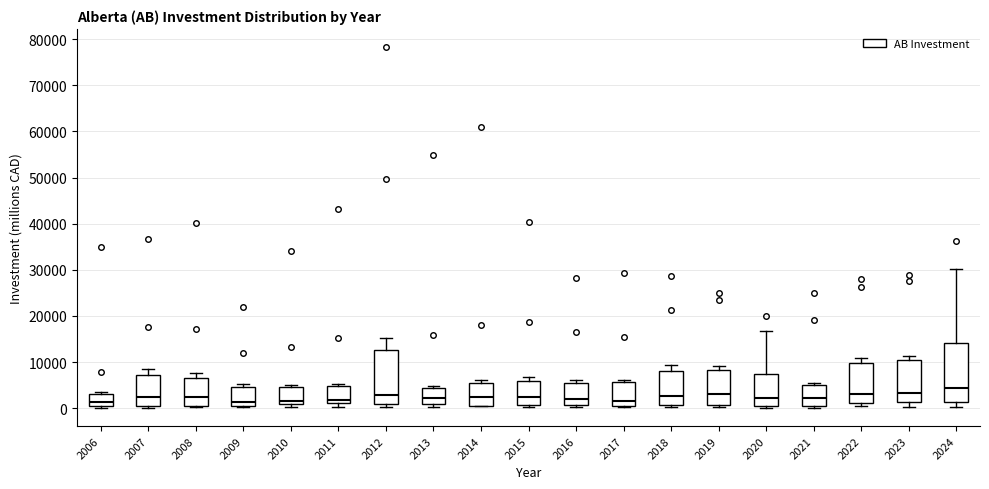

Which box is the tallest, from its lower edge to its upper edge?

2024